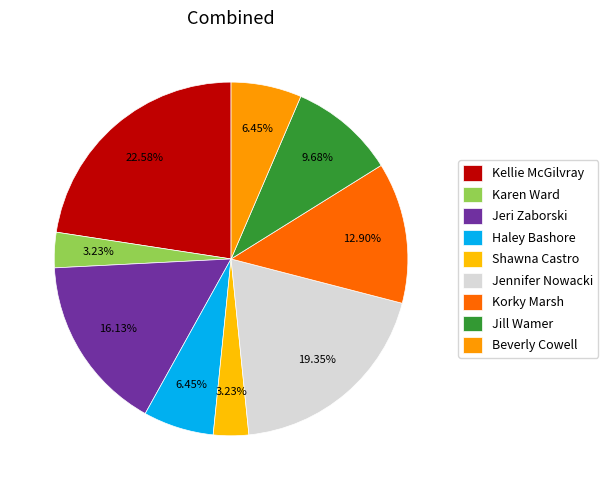

How many slices are in this pie chart?

9